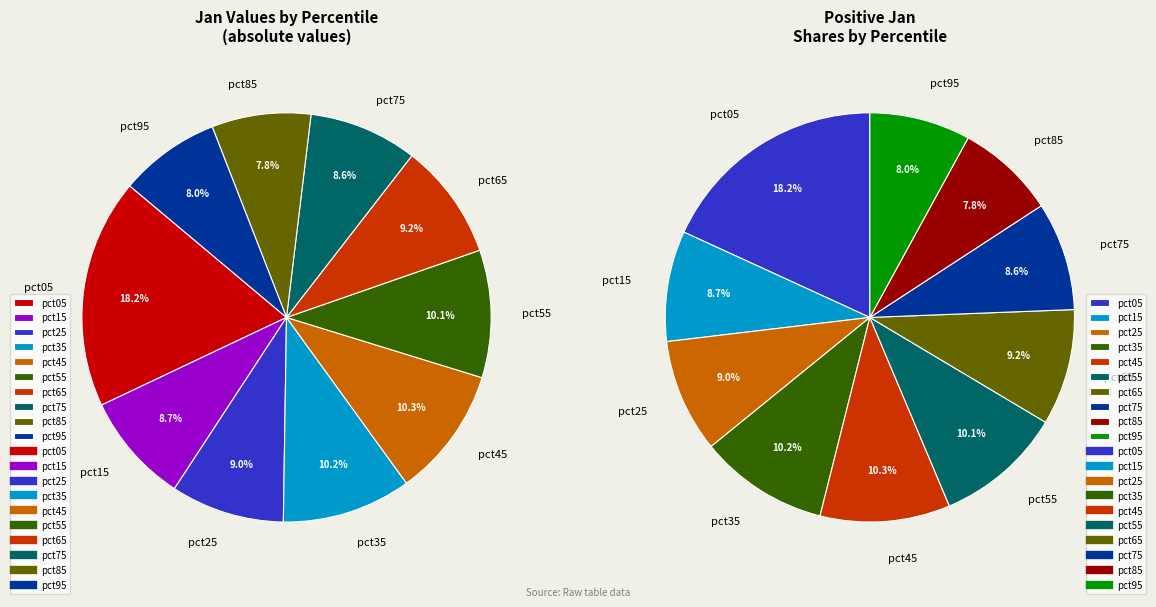

What percentage is the pct45 slice, to the nearest percent?

10%